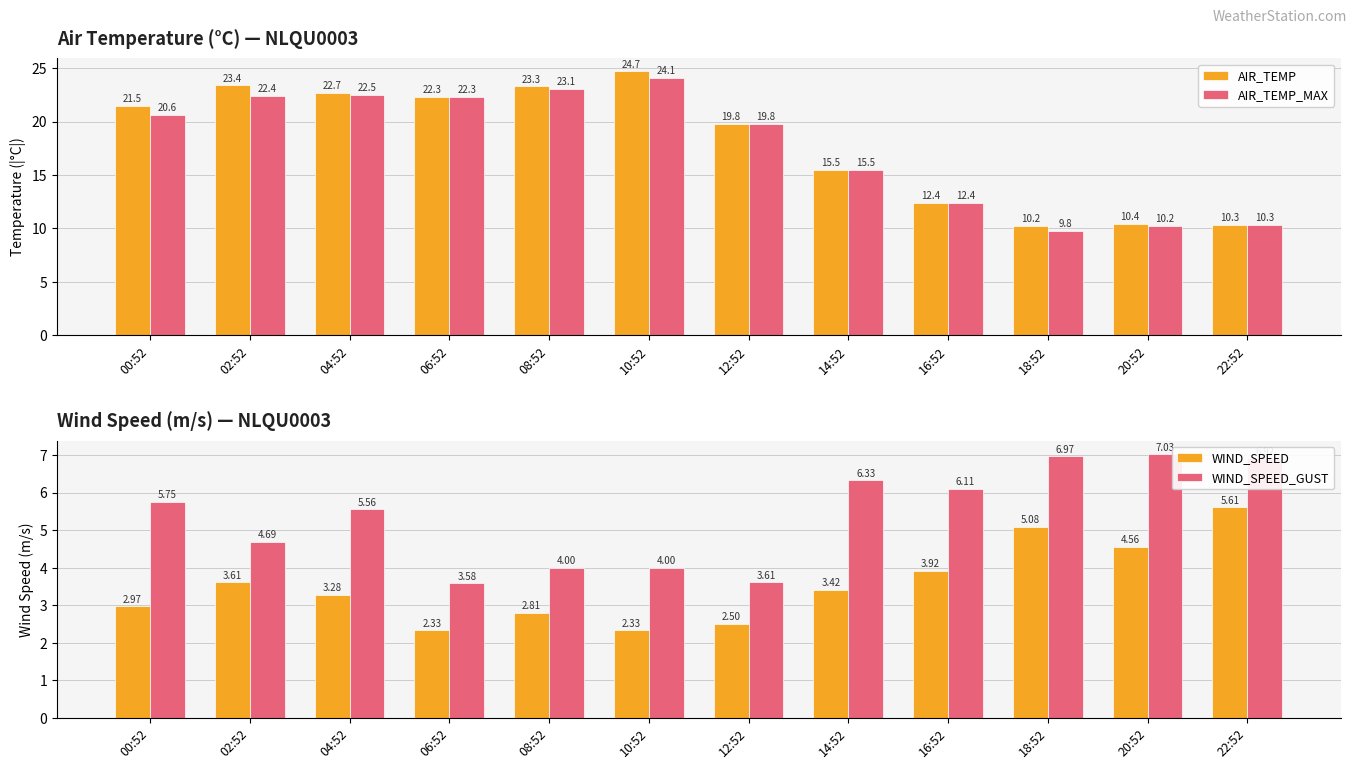

At which label does WIND_SPEED_GUST first exceed 5?

00:52